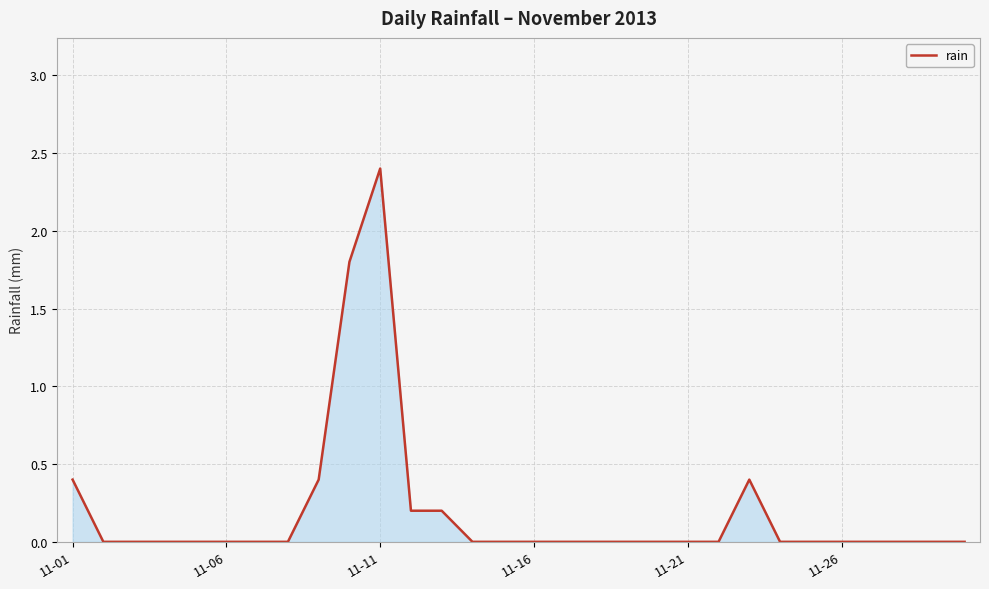

What is the difference between the maximum and minimum values?

2.4